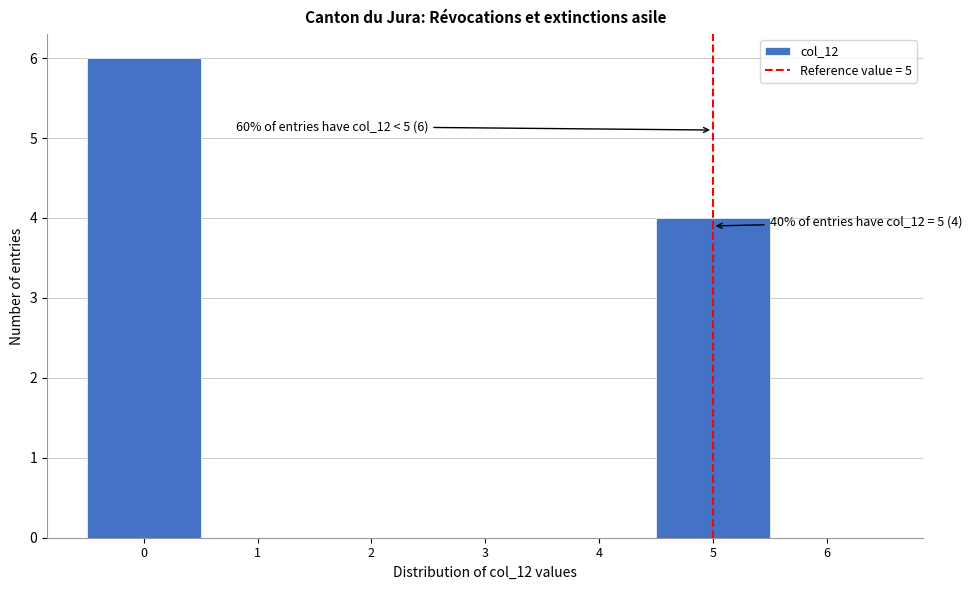

Over which range of the x-axis is the bar tallest?

-0.5 to 0.5